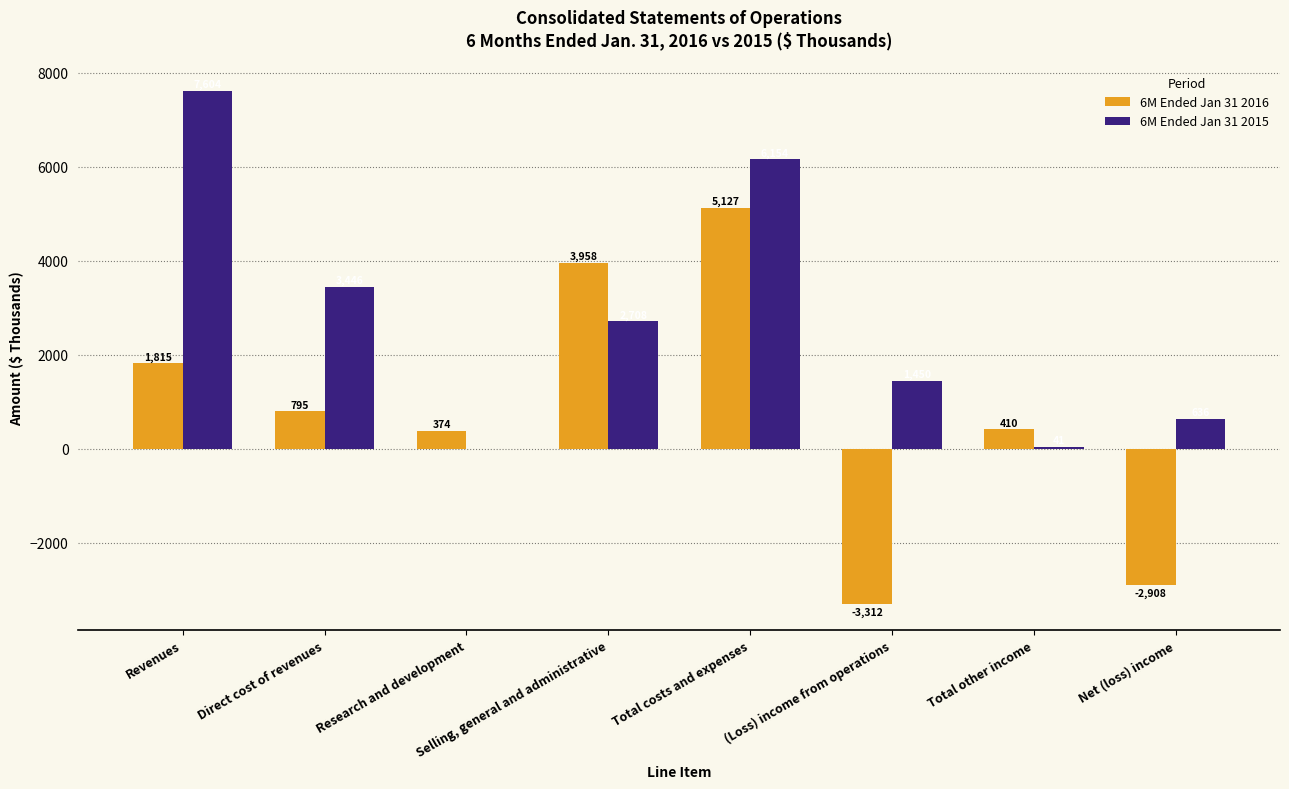

What is the sum of all 6M Ended Jan 31 2016 values?

6259